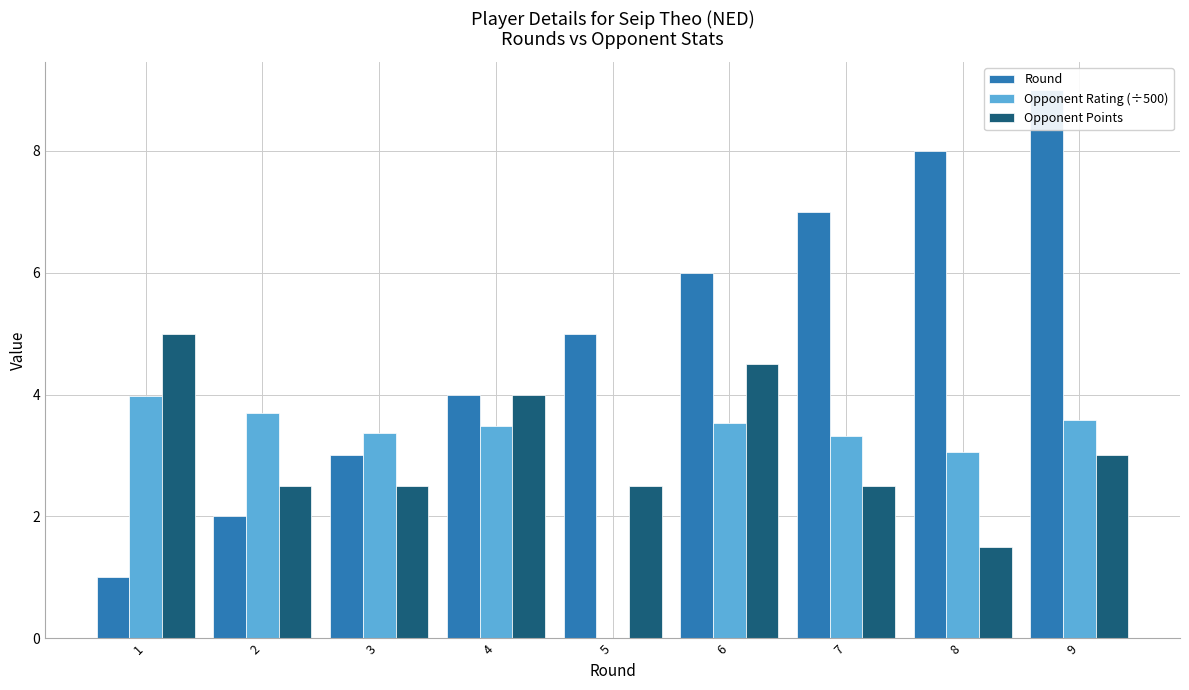

The value of Round at 7 is 7.0. True or false?

True